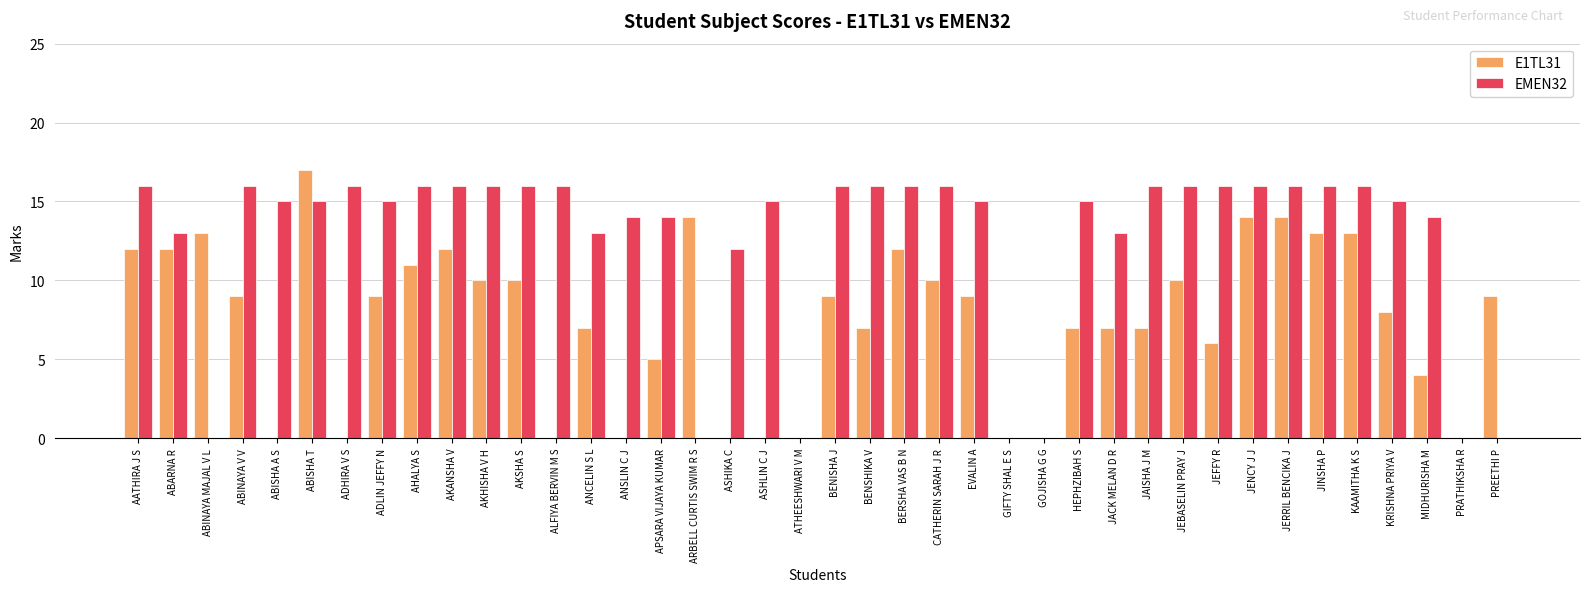

What is the sum of the EMEN32 values at ANCELIN S L and JEBASELIN PRAY J?

29